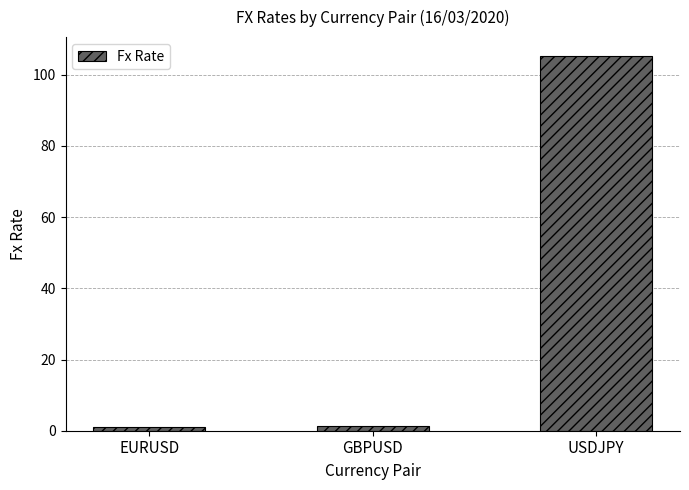

What is the difference between the maximum and minimum values?

104.2